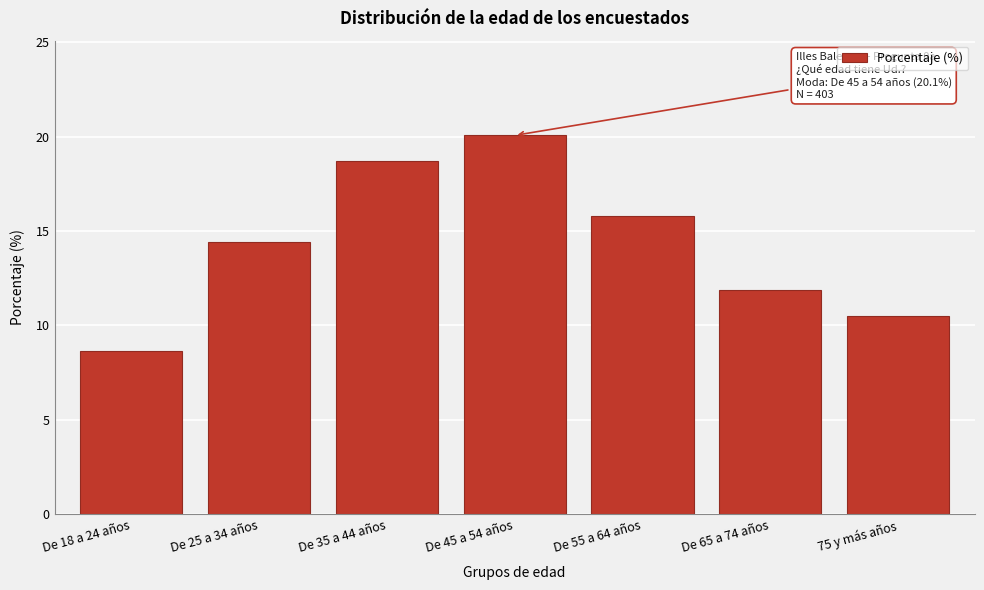

Reading left to right, list all the values displayed in this chart.

8.6	14.4	18.7	20.1	15.8	11.9	10.5